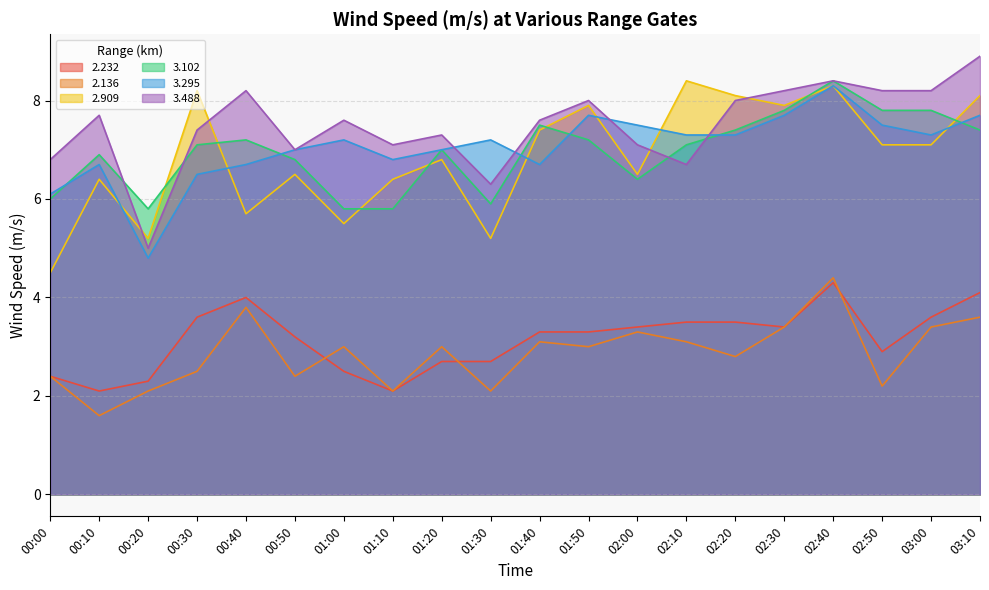

Does the chart have visible grid lines?

Yes